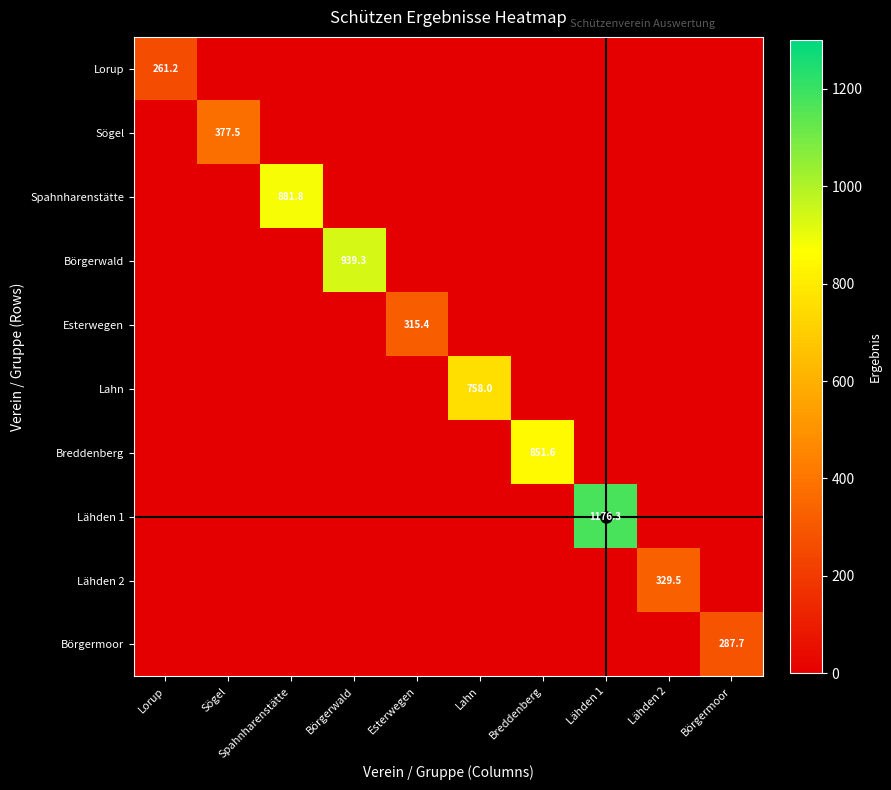

At which category is the sum across all series the highest?

Lähden 1